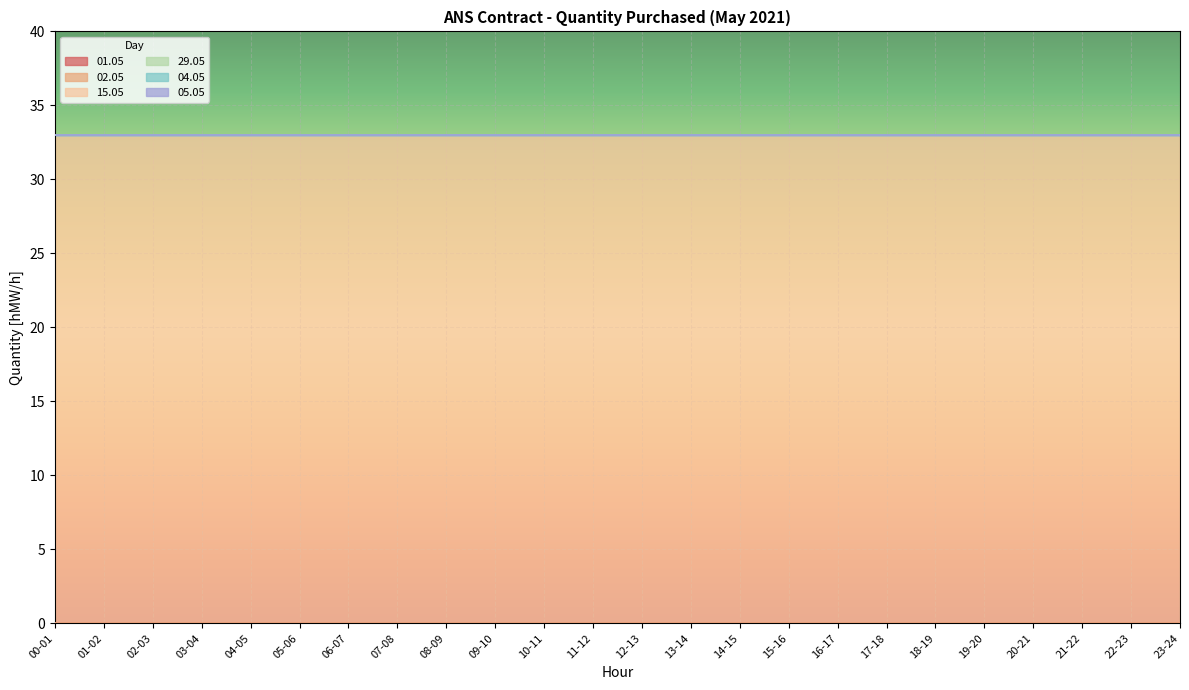

At 20-21, list the series in order from largest to smallest.

15.05, 01.05, 02.05, 29.05, 04.05, 05.05